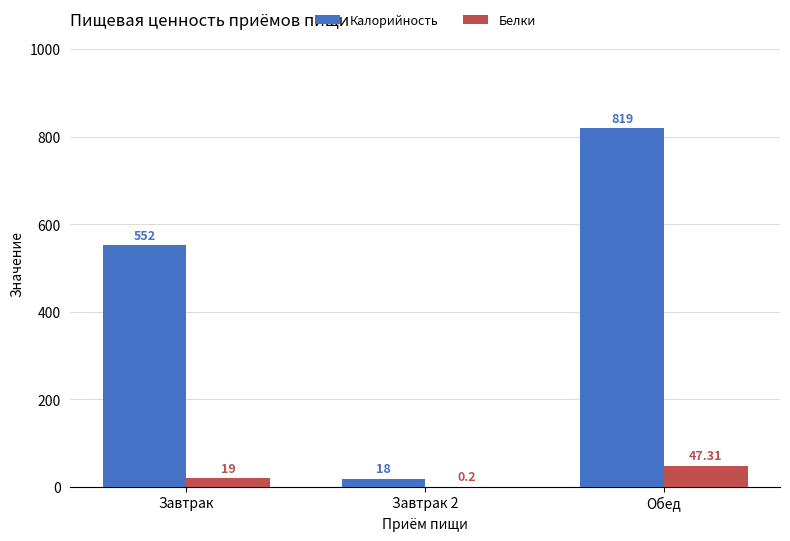

What is the greatest value displayed?

819.0